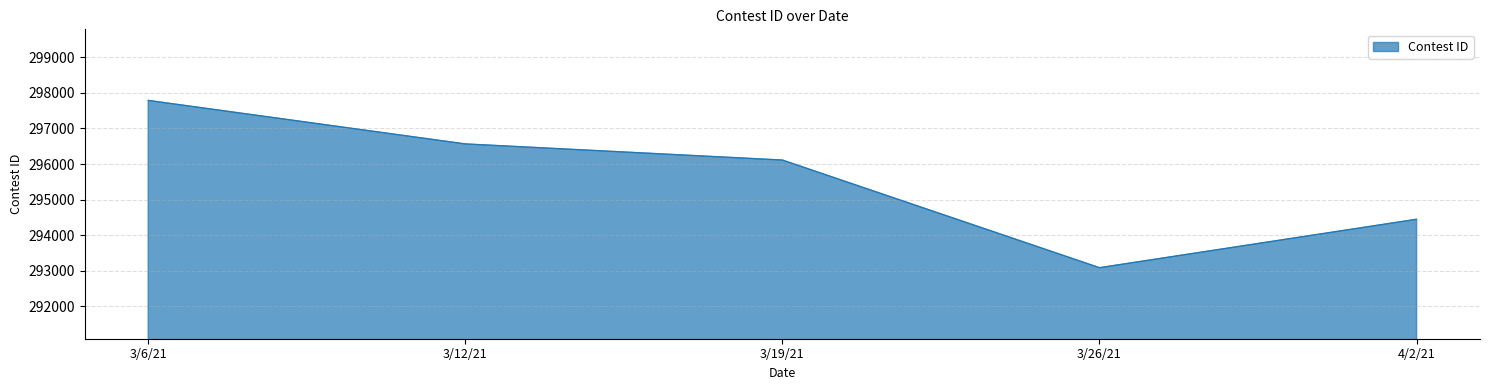

What position from the left is 3/19/21?

3